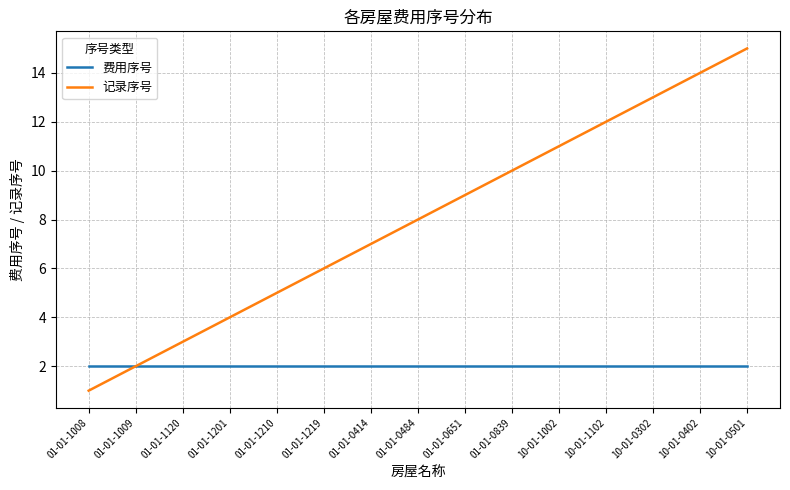

The 费用序号 series shows 1 at 10-01-1002. True or false?

False